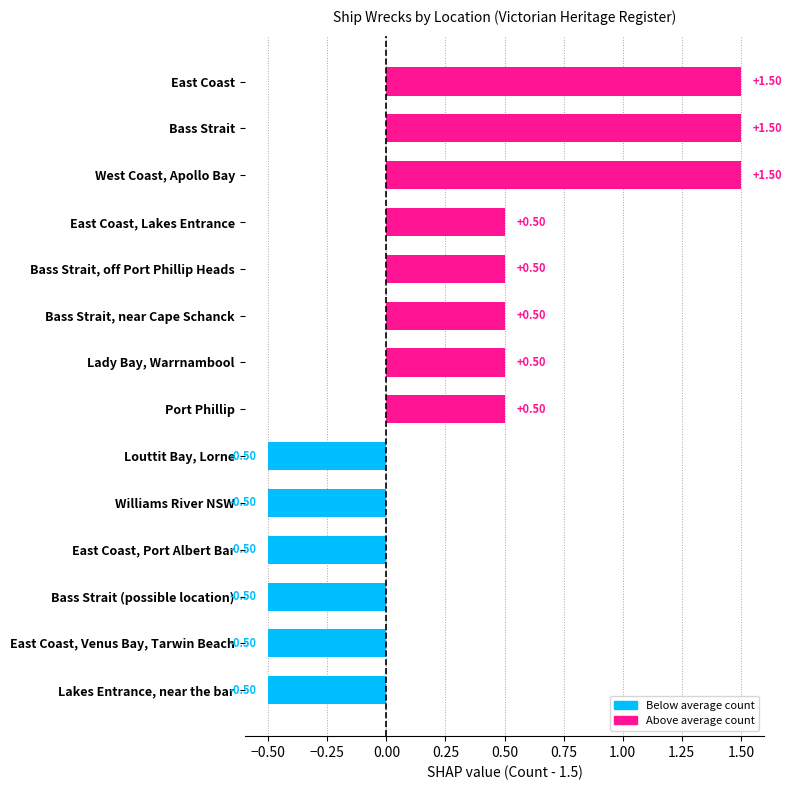

Between Bass Strait, off Port Phillip Heads and West Coast, Apollo Bay, which is larger?

West Coast, Apollo Bay